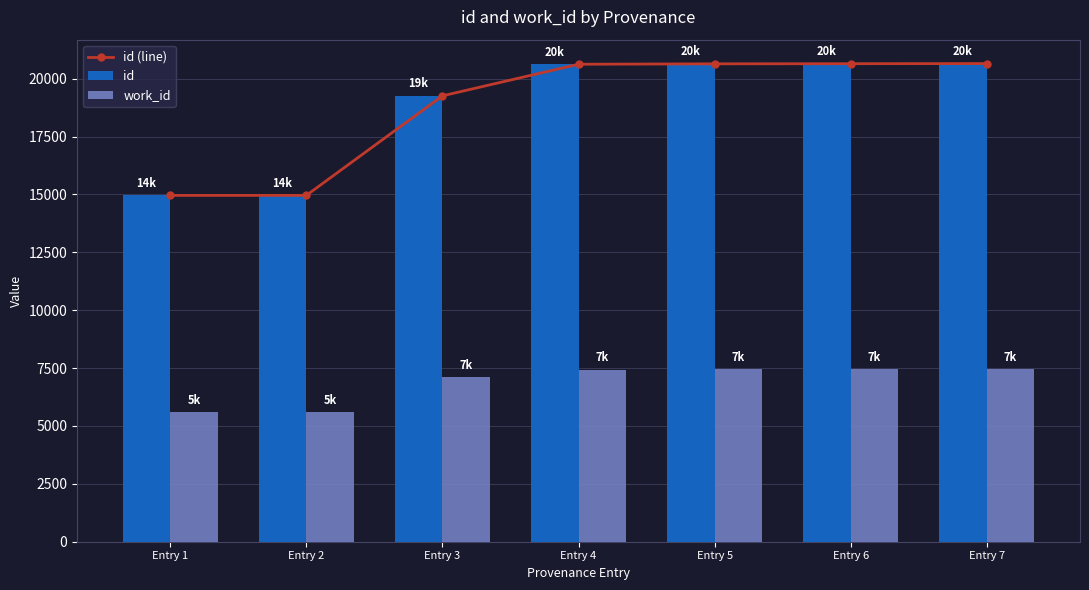

What is the value of the work_id bar at the 3rd from the left?

7108